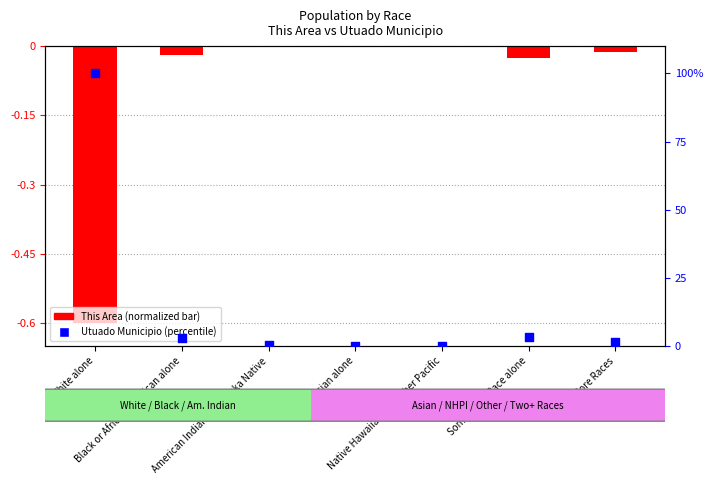

Which series contains the lowest Y value?

This Area (normalized)